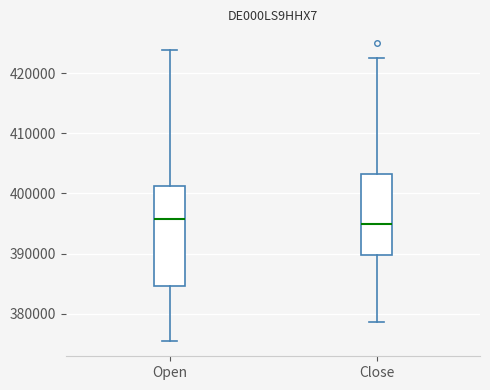

Which box is the tallest, from its lower edge to its upper edge?

Open